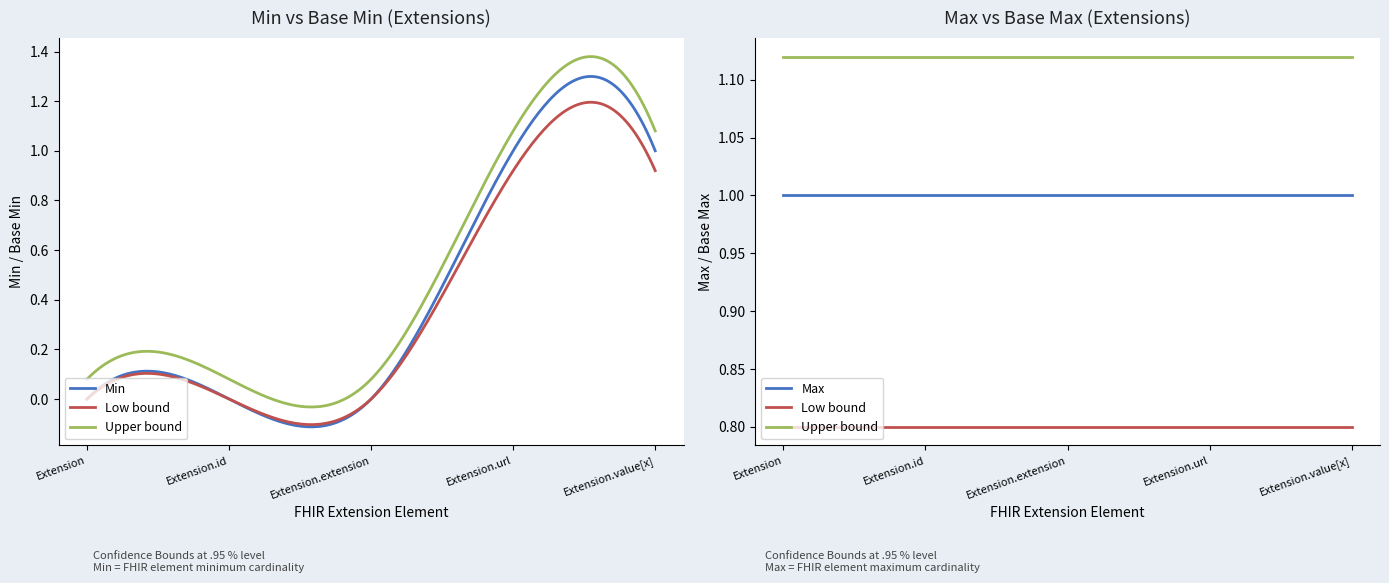

What is the approximate value of Base Min at Extension.url?

1